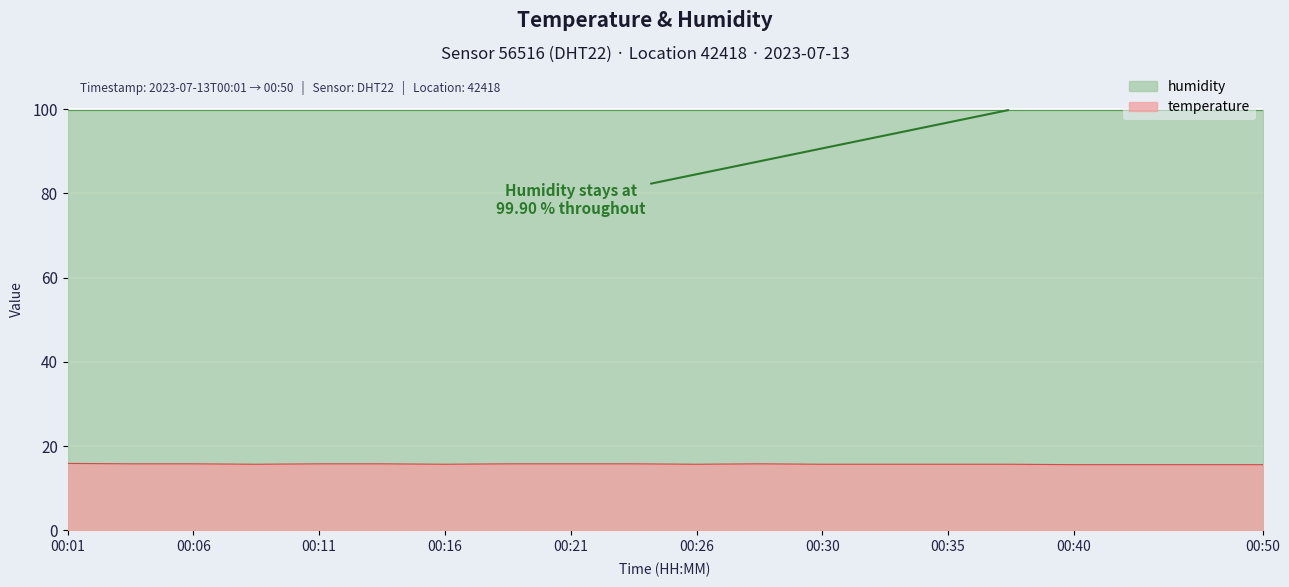

What is the sum of all values?

314.6